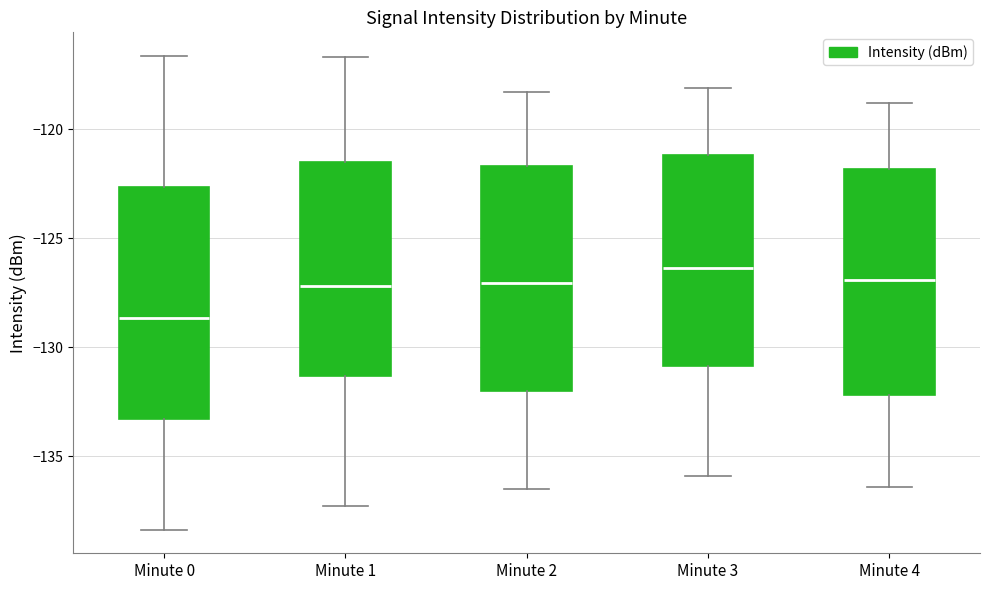

Where does the upper whisker of the box for Minute 2 end on the y-axis? The values are not printed on the chart, so give them approximately, as read against the axis.

-118.5